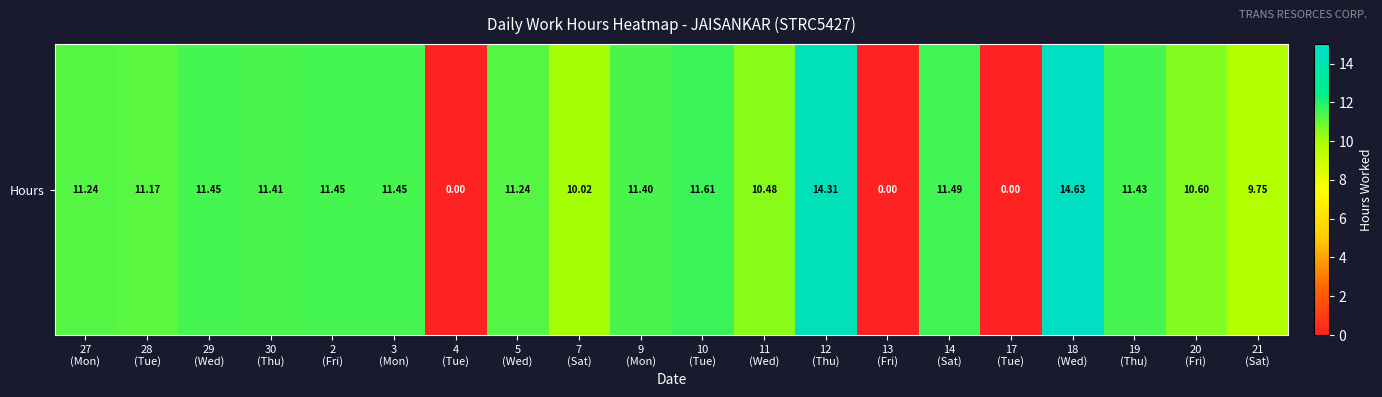

Rank the categories by value from highest to lowest.

18
(Wed), 12
(Thu), 10
(Tue), 14
(Sat), 29
(Wed), 2
(Fri), 3
(Mon), 19
(Thu), 30
(Thu), 9
(Mon), 27
(Mon), 5
(Wed), 28
(Tue), 20
(Fri), 11
(Wed), 7
(Sat), 21
(Sat), 4
(Tue), 13
(Fri), 17
(Tue)